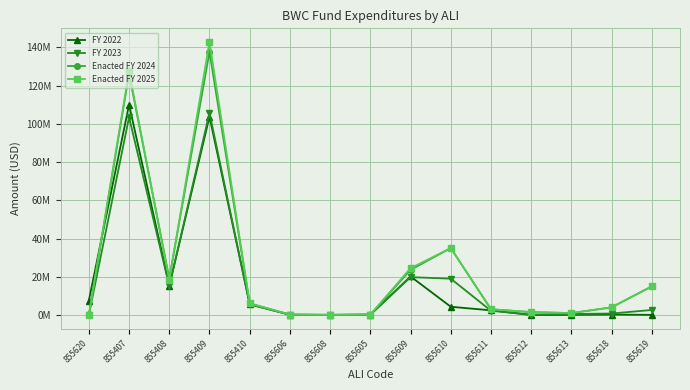

In Enacted FY 2024, how many points are higher than both neighbors (excluding endpoints)?

3